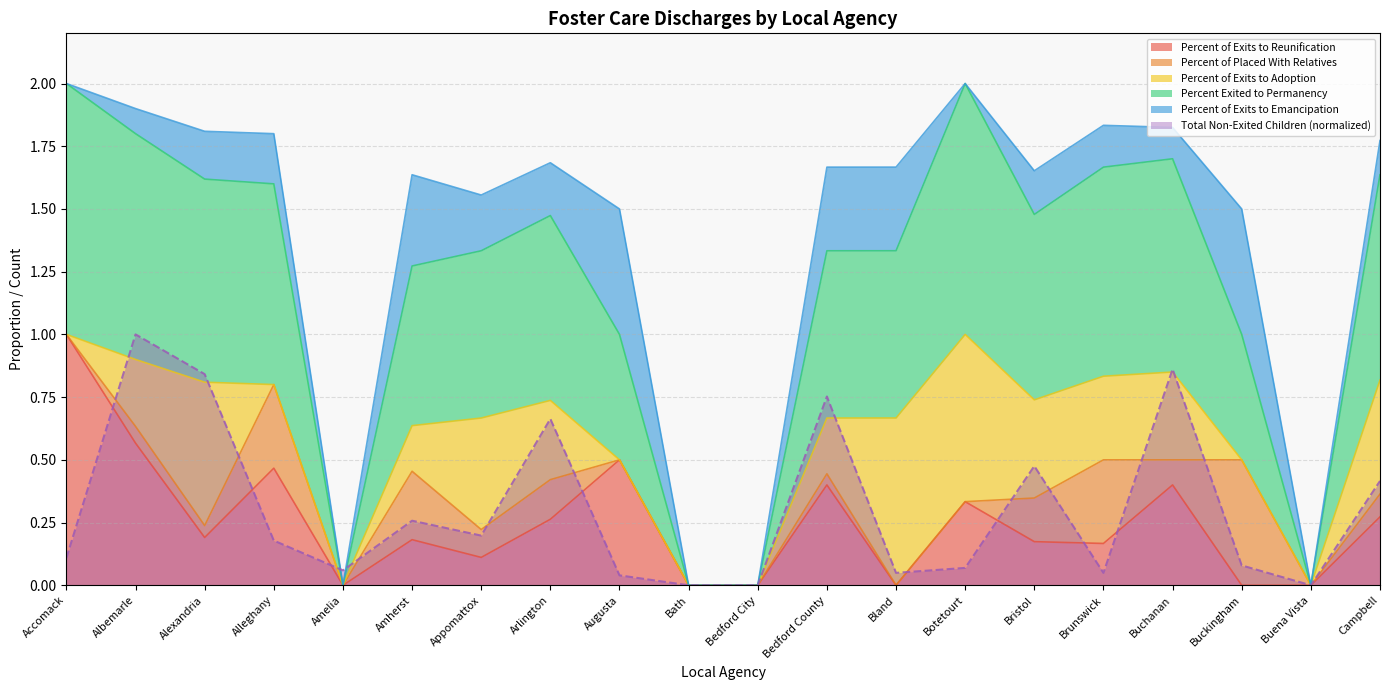

What is the value of the Percent Exited to Permanency point at the 9th from the left?

1.0